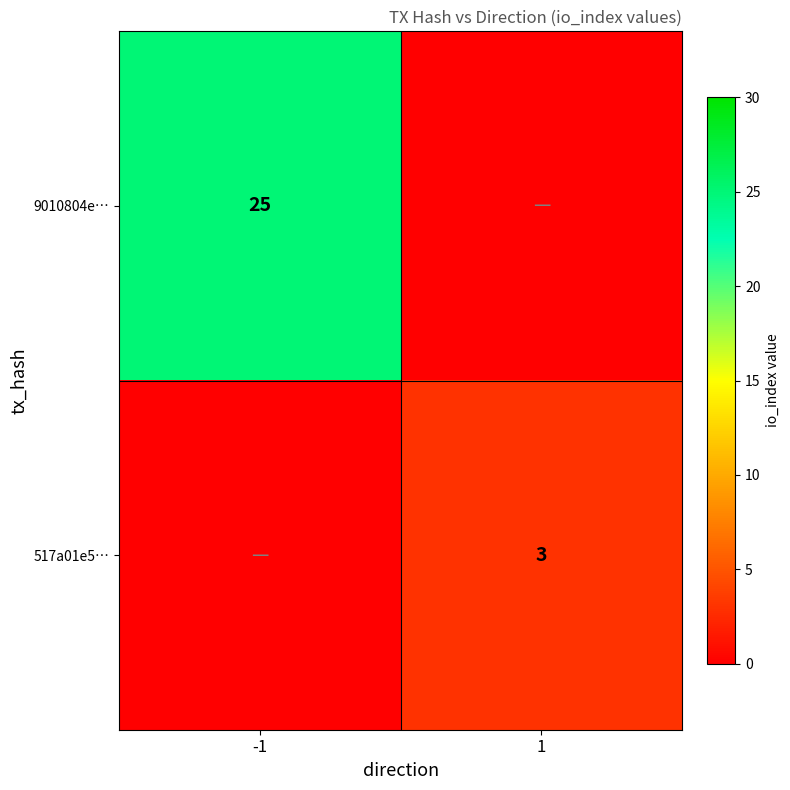

What is the total value across all series at 1?

3